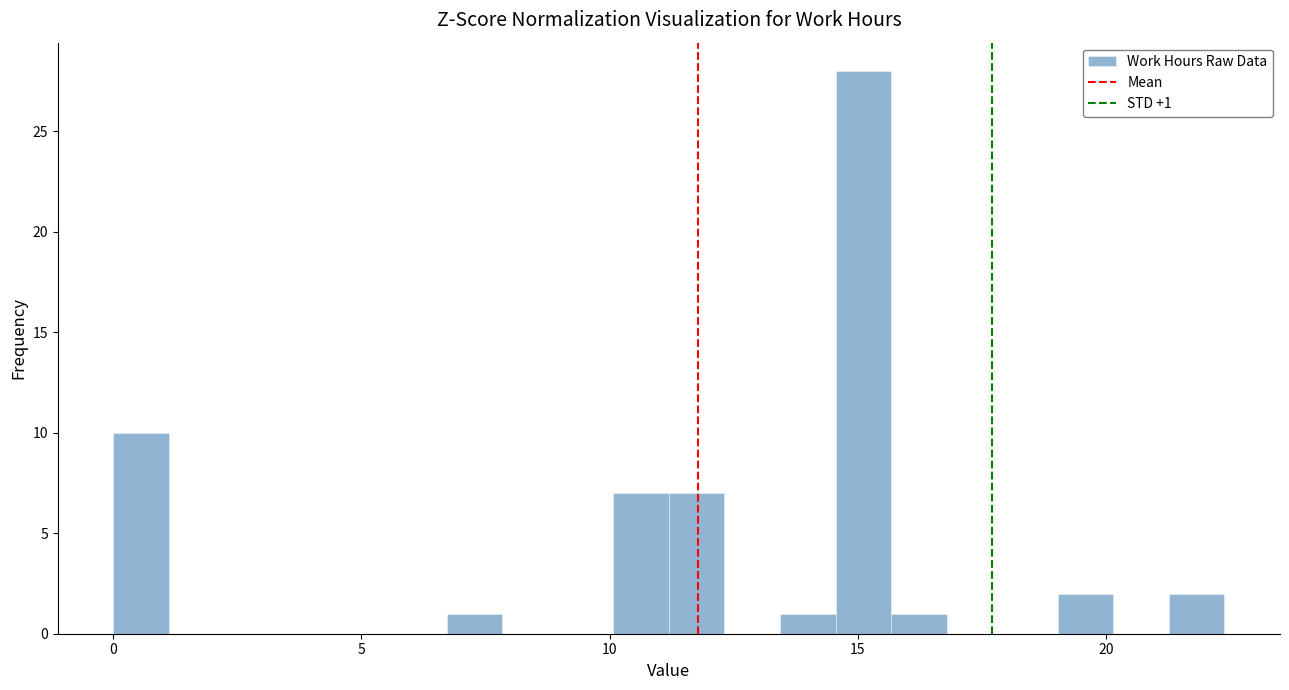

Around what value on the x-axis is the tallest bar? Give the approximate position of its centre, as read against the axis.

15.0